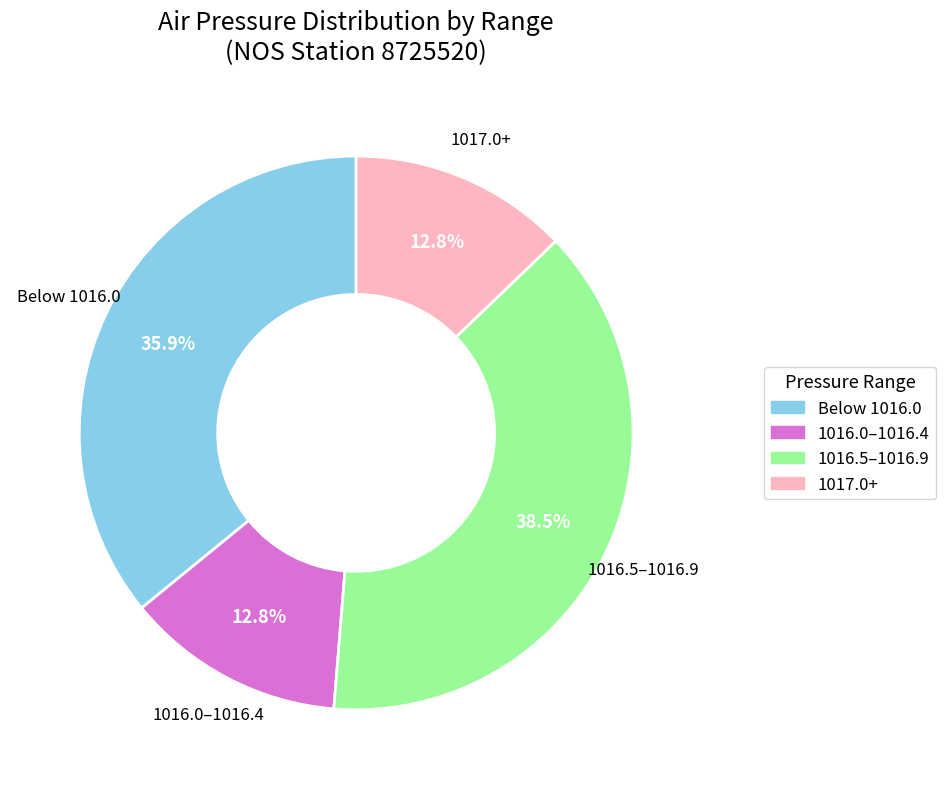

Is there any slice that represents more than half of the pie?

No